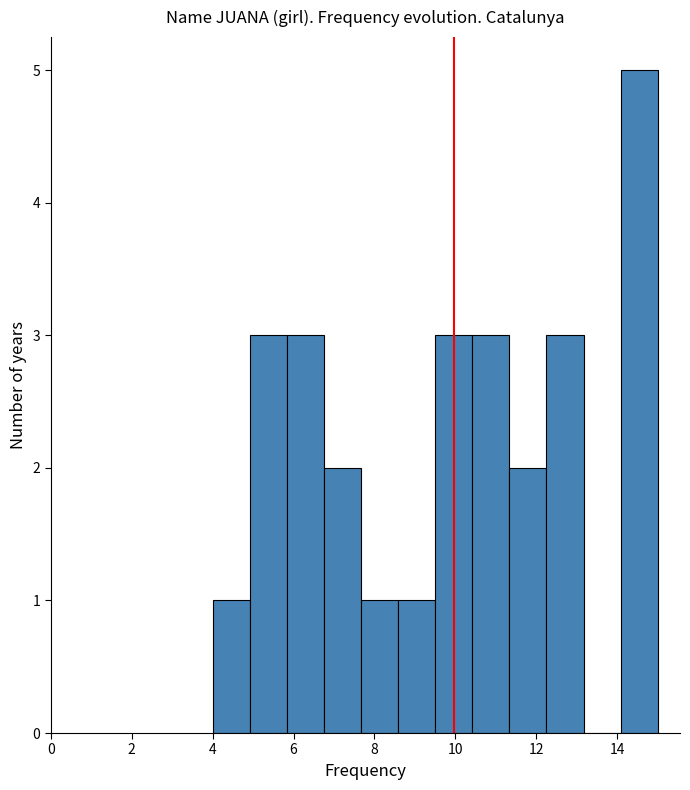

Reading left to right, transcribe this chart: for each bar, give the range it covers on the x-axis and its height. Neither the bar edges nor the heights are printed on the chart, so give them approximately, as read against the axes.

4.0 to 5.0: 1
5.0 to 5.8: 3
5.8 to 6.8: 3
6.8 to 7.6: 2
7.6 to 8.6: 1
8.6 to 9.6: 1
9.6 to 10.4: 3
10.4 to 11.4: 3
11.4 to 12.2: 2
12.2 to 13.2: 3
13.2 to 14.0: 0
14.0 to 15.0: 5